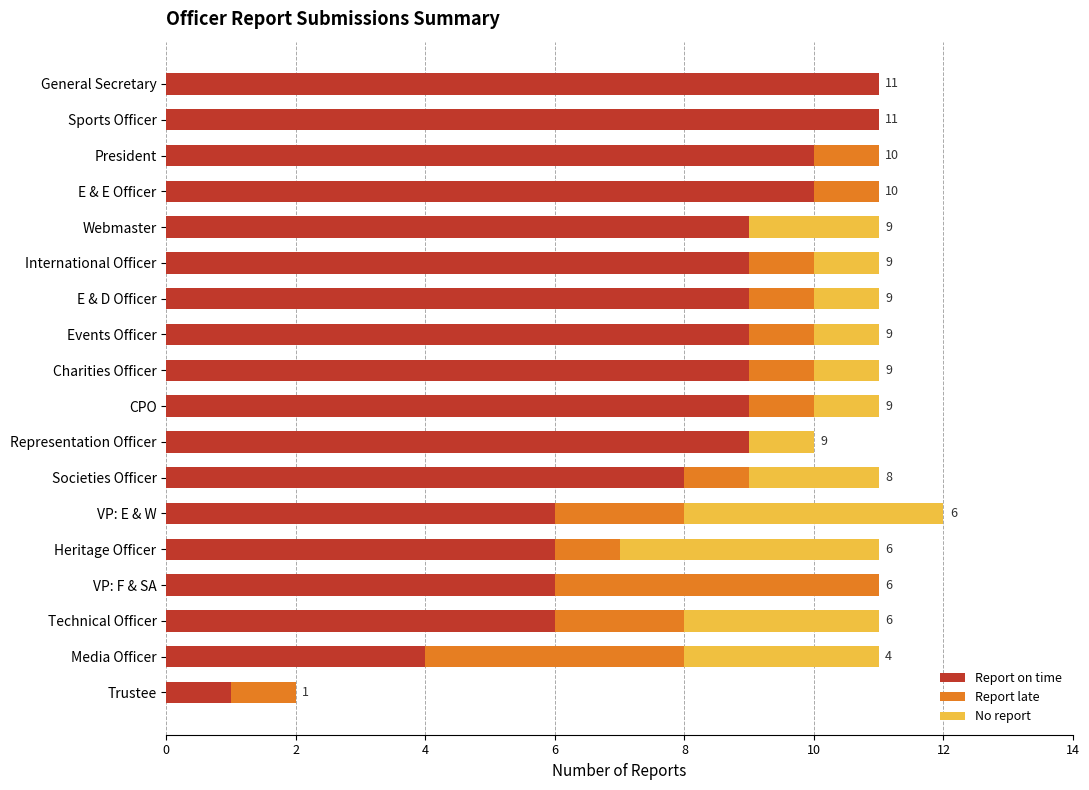

What is the total value across all series at Webmaster?

11